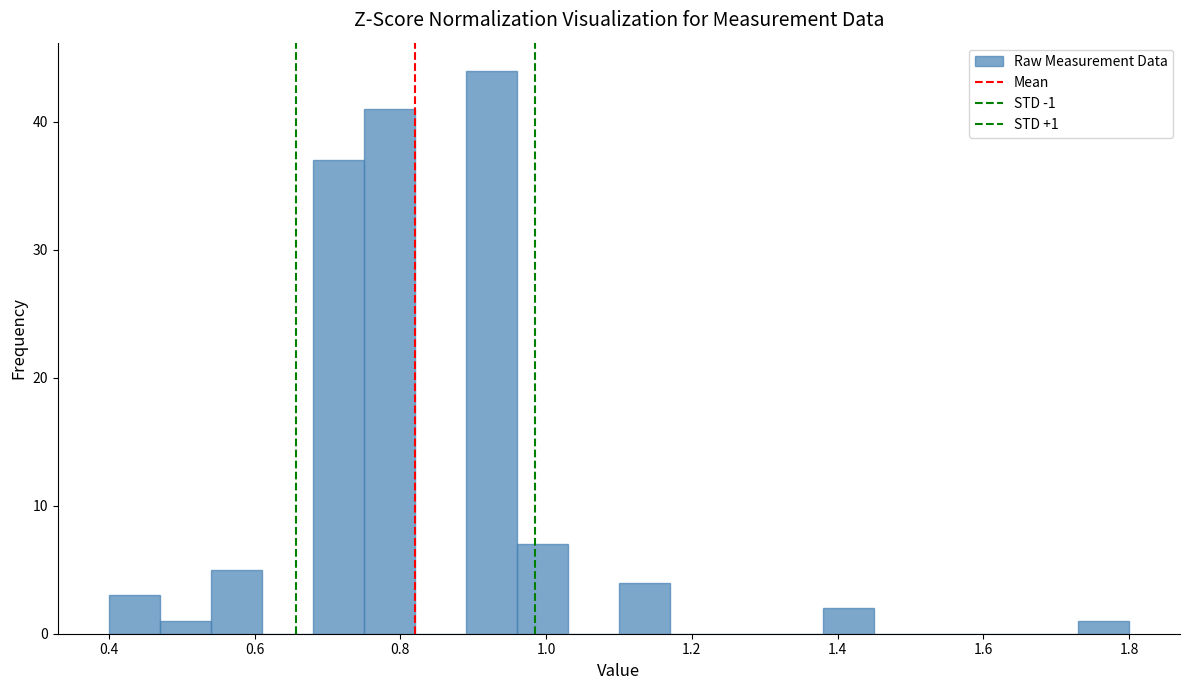

Read against the x-axis, roughly where is the centre of the tallest bar?

0.92